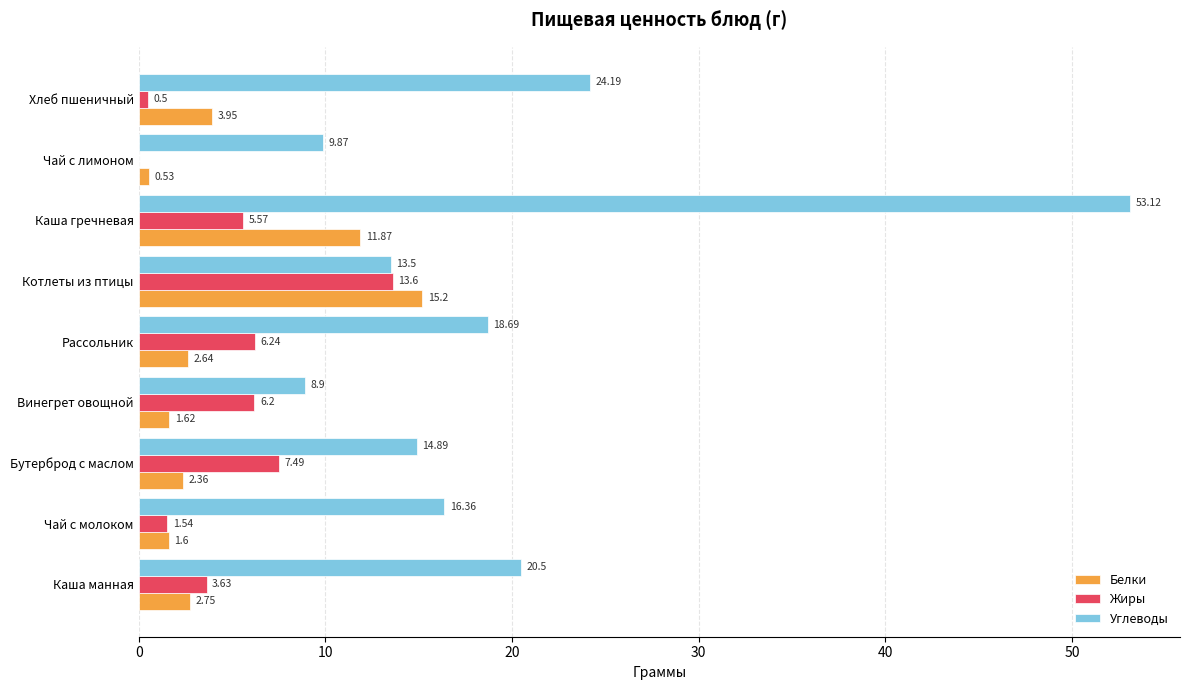

Which series has the largest total across all categories?

Углеводы